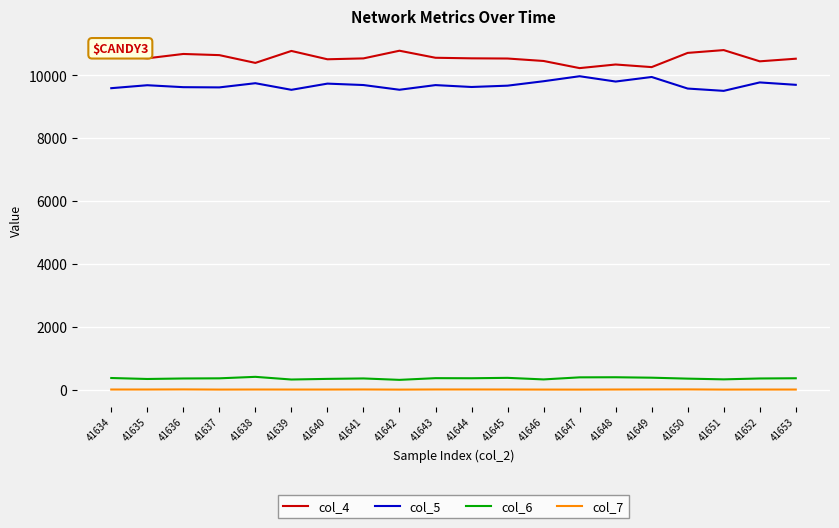

Rank the series by their maximum value, from lowest to highest.

col_7, col_6, col_5, col_4